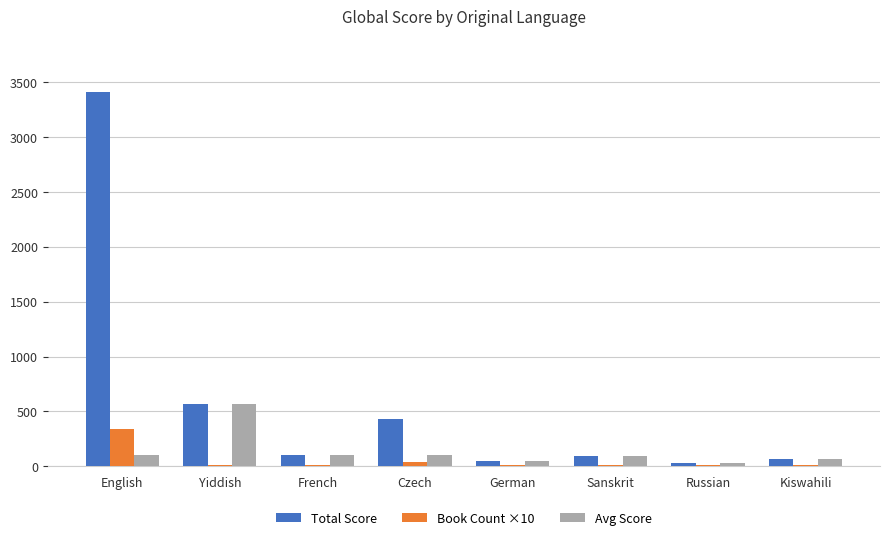

What is the maximum value shown in the chart?

3407